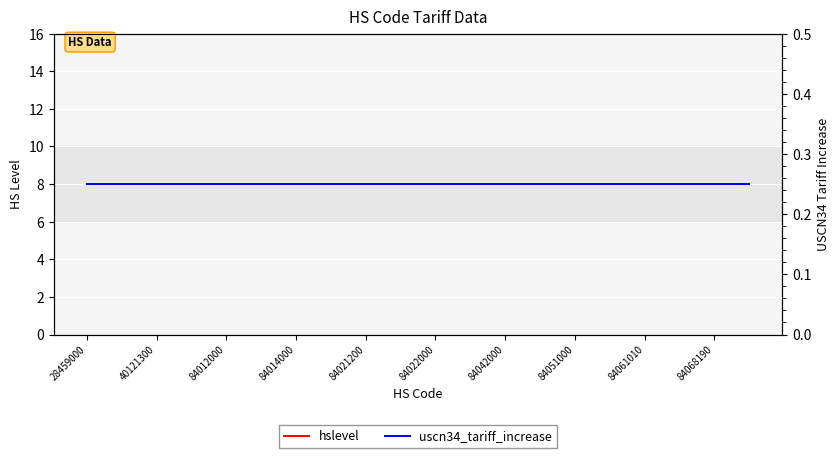

What are all the series names shown in the legend?

hslevel, uscn34_tariff_increase